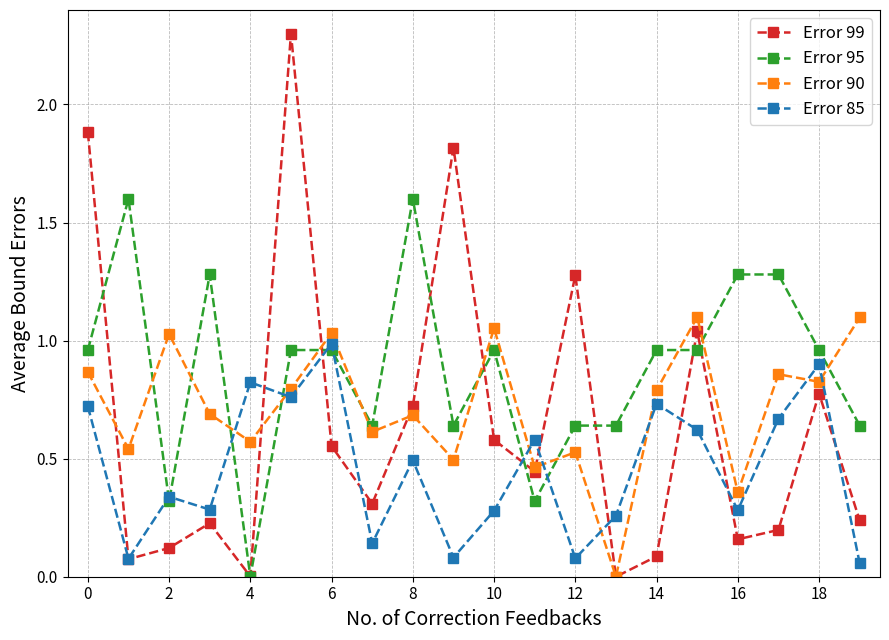

Which series has the widest spread of values?

Error 99